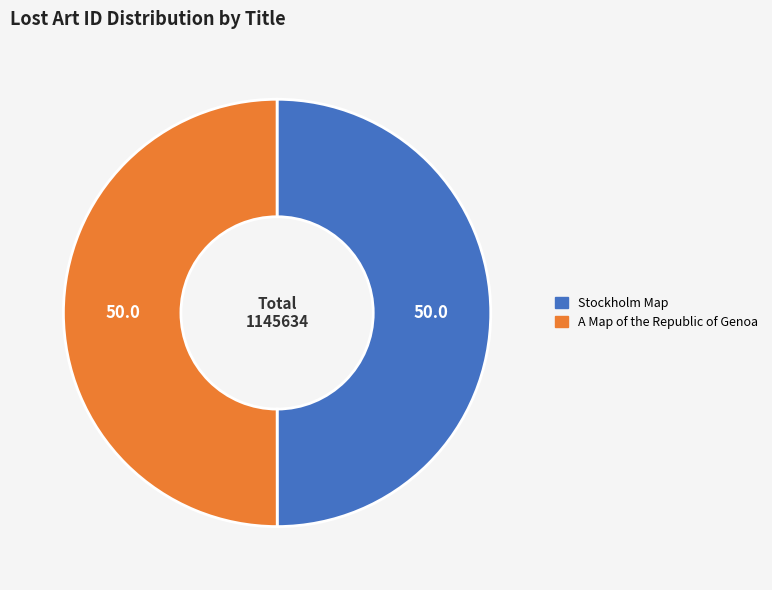

Do Stockholm Map and A Map of the Republic of Genoa together represent more than half of the pie?

Yes